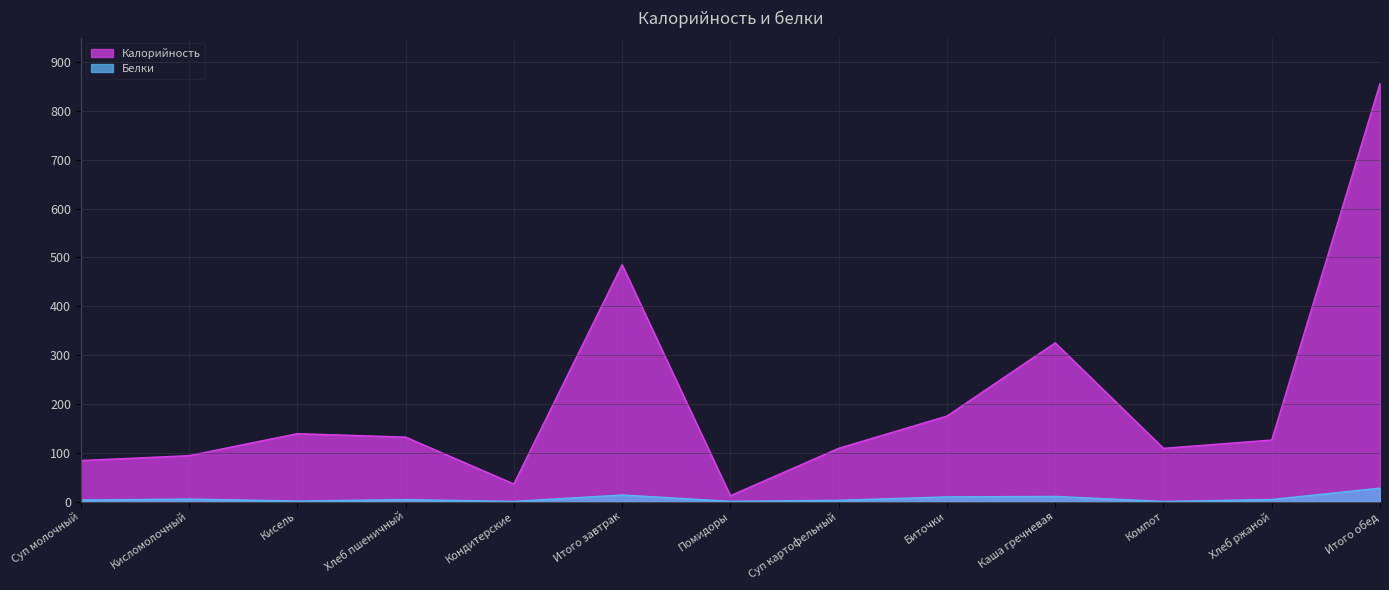

What is the highest value of the Калорийность series?

856.0